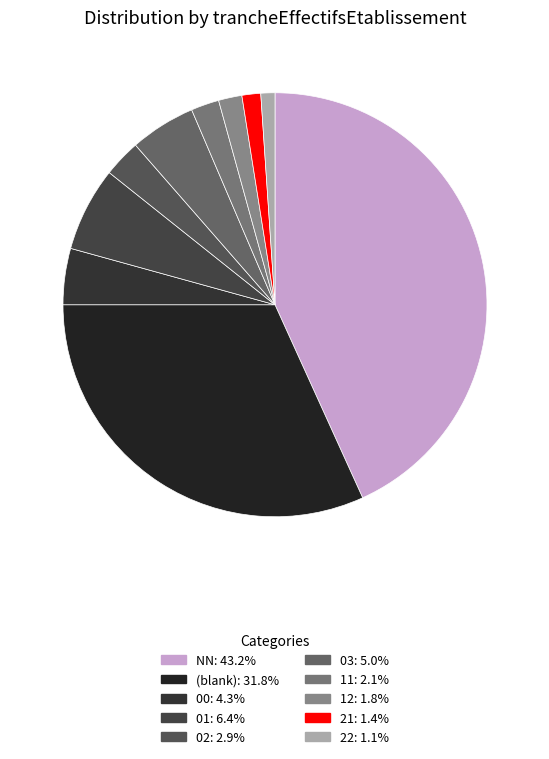

Count the number of slices in the pie.

10